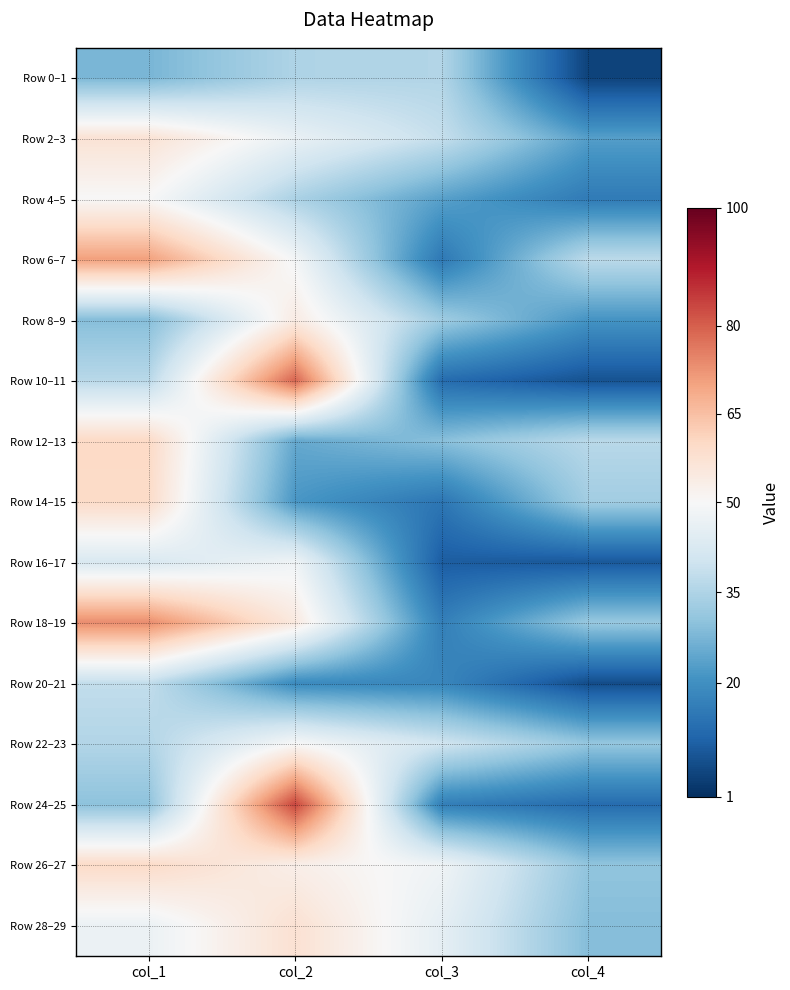

Rank the series at col_3 from highest to lowest value.

Row 26–27, Row 28–29, Row 22–23, Row 2–3, Row 0–1, Row 8–9, Row 12–13, Row 4–5, Row 20–21, Row 18–19, Row 24–25, Row 6–7, Row 14–15, Row 10–11, Row 16–17